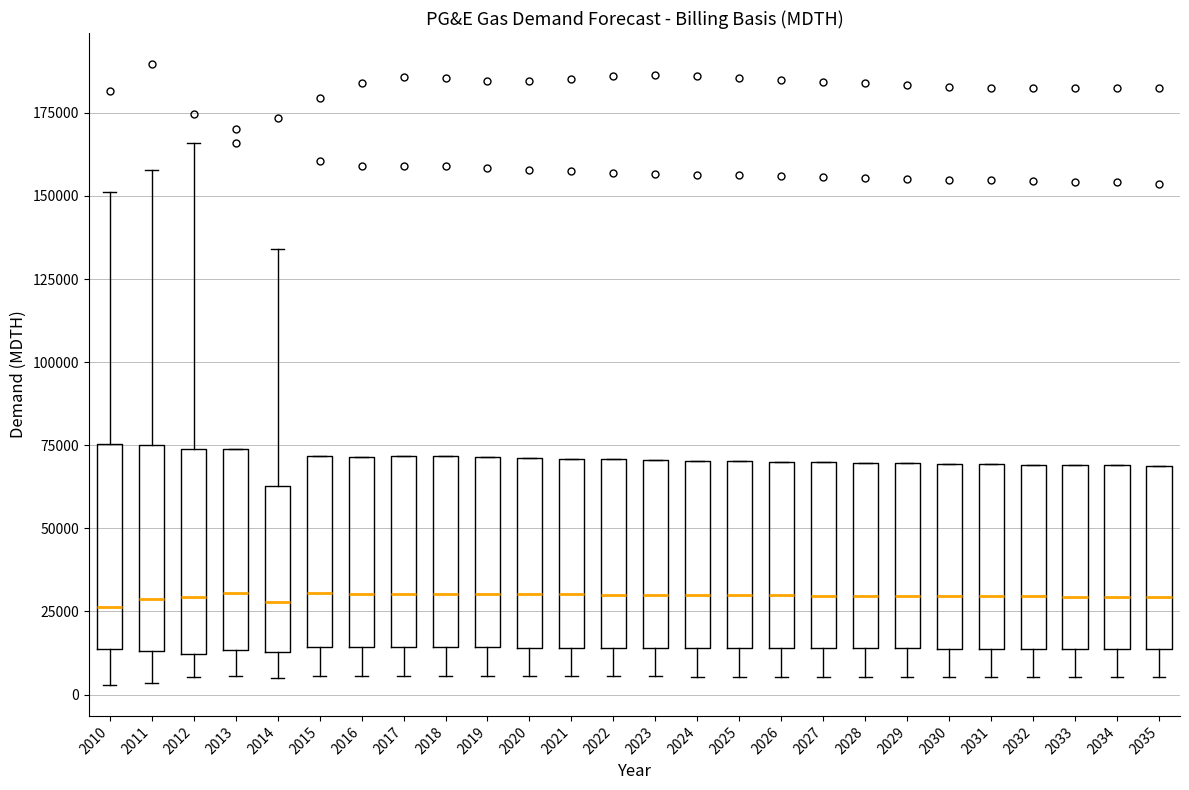

Reading left to right, transcribe this box plot: for each box, give where its median line is, the range the box spans, and where its two whiskers end, as read against the y-axis. The values are not printed on the chart, so give them approximately, as read against the axis.

2010: median 25000, box 15000 to 75000, whiskers 5000 to 150000
2011: median 30000, box 15000 to 75000, whiskers 5000 to 160000
2012: median 30000, box 10000 to 75000, whiskers 5000 to 165000
2013: median 30000, box 15000 to 75000, whiskers 5000 to 75000
2014: median 30000, box 15000 to 65000, whiskers 5000 to 135000
2015: median 30000, box 15000 to 70000, whiskers 5000 to 70000
2016: median 30000, box 15000 to 70000, whiskers 5000 to 70000
2017: median 30000, box 15000 to 70000, whiskers 5000 to 70000
2018: median 30000, box 15000 to 70000, whiskers 5000 to 70000
2019: median 30000, box 15000 to 70000, whiskers 5000 to 70000
2020: median 30000, box 15000 to 70000, whiskers 5000 to 70000
2021: median 30000, box 15000 to 70000, whiskers 5000 to 70000
2022: median 30000, box 15000 to 70000, whiskers 5000 to 70000
2023: median 30000, box 15000 to 70000, whiskers 5000 to 70000
2024: median 30000, box 15000 to 70000, whiskers 5000 to 70000
2025: median 30000, box 15000 to 70000, whiskers 5000 to 70000
2026: median 30000, box 15000 to 70000, whiskers 5000 to 70000
2027: median 30000, box 15000 to 70000, whiskers 5000 to 70000
2028: median 30000, box 15000 to 70000, whiskers 5000 to 70000
2029: median 30000, box 15000 to 70000, whiskers 5000 to 70000
2030: median 30000, box 15000 to 70000, whiskers 5000 to 70000
2031: median 30000, box 15000 to 70000, whiskers 5000 to 70000
2032: median 30000, box 15000 to 70000, whiskers 5000 to 70000
2033: median 30000, box 15000 to 70000, whiskers 5000 to 70000
2034: median 30000, box 15000 to 70000, whiskers 5000 to 70000
2035: median 30000, box 15000 to 70000, whiskers 5000 to 70000